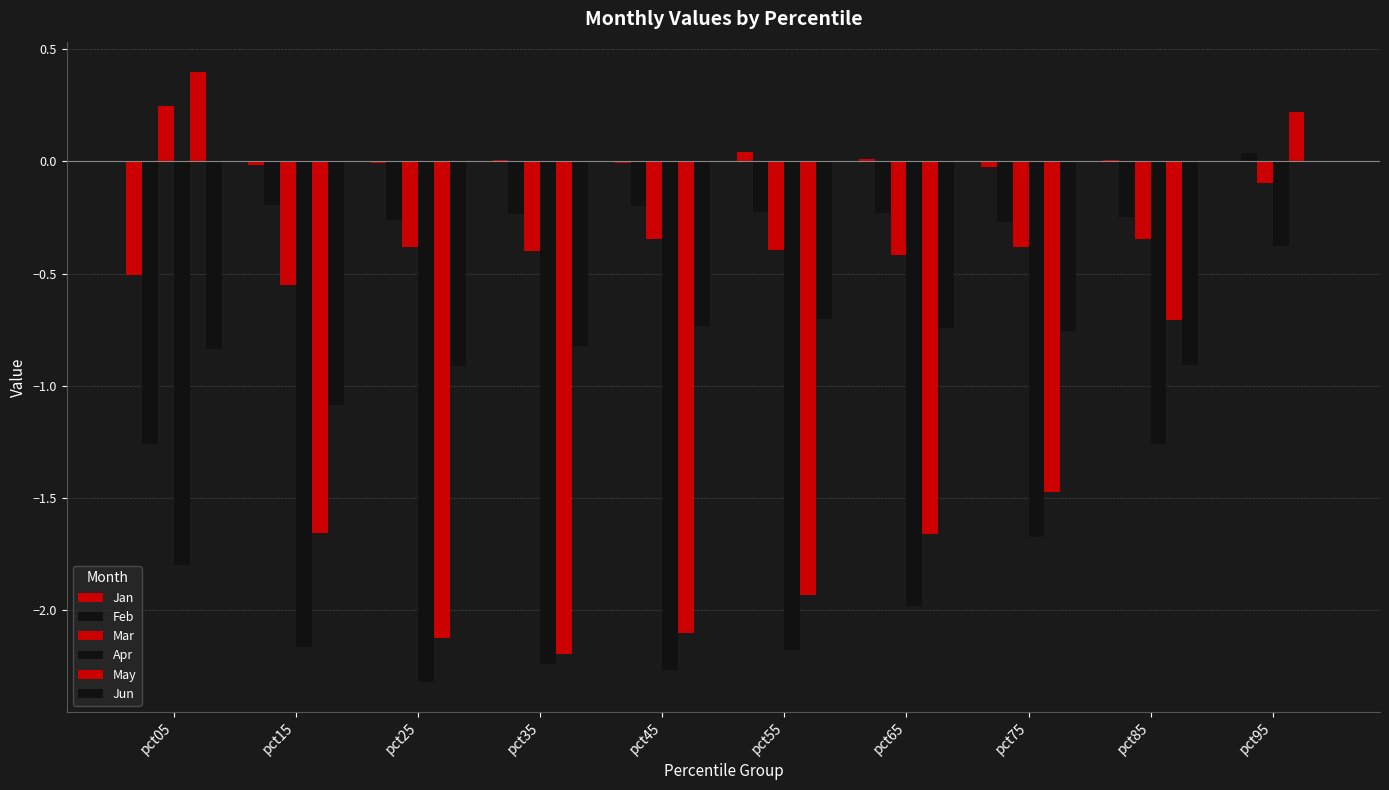

How many data points does each series have?

10